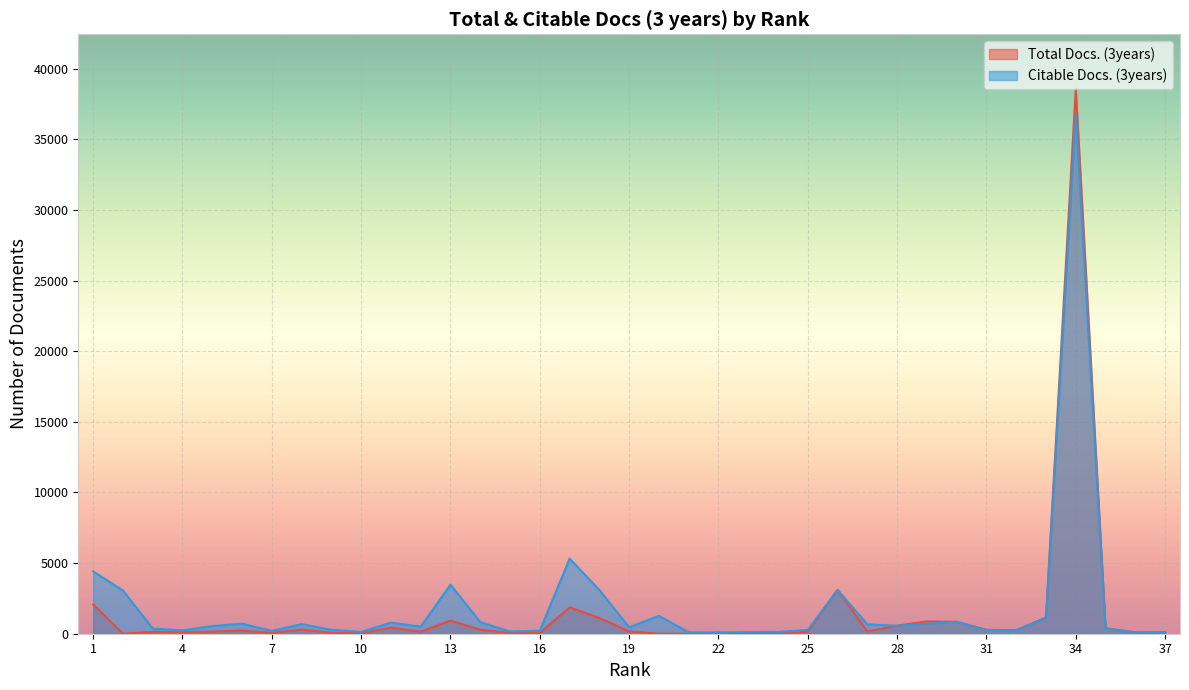

Which series changed the most between 11 and 36?

Citable Docs. (3years)